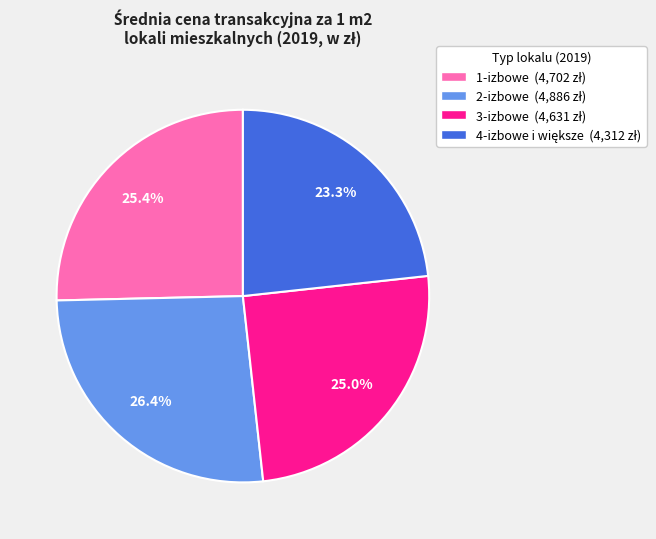

What is the largest slice in the pie chart?

2-izbowe